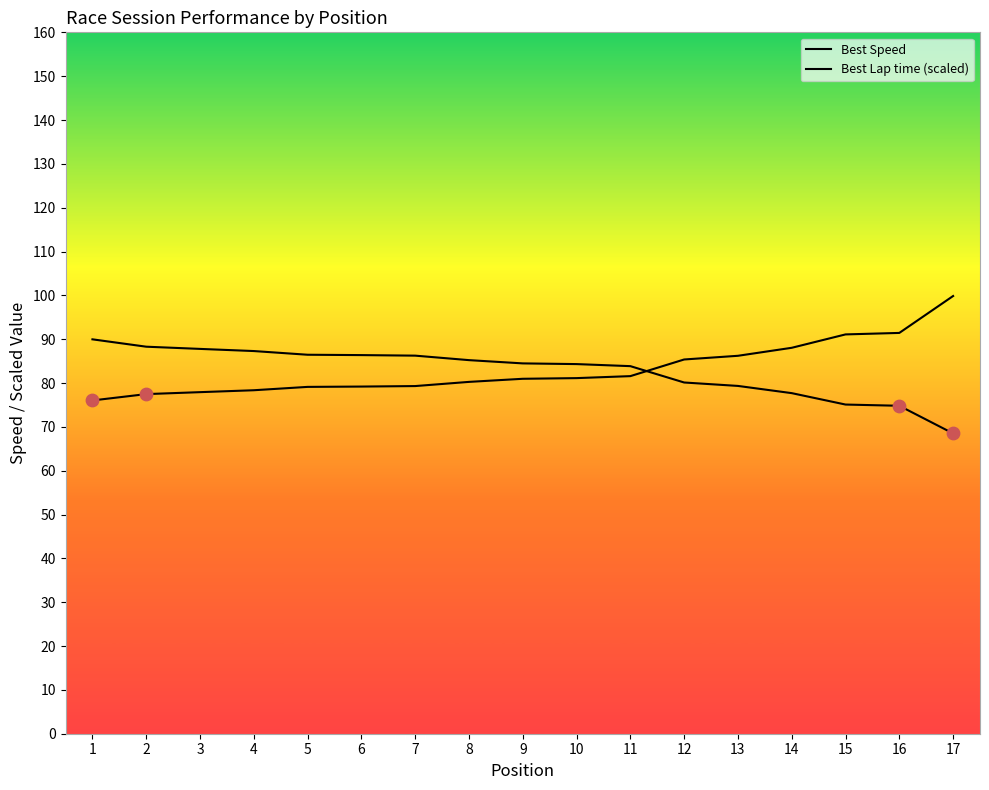

Which series has the largest Y range (max minus min)?

Best Lap time (scaled)